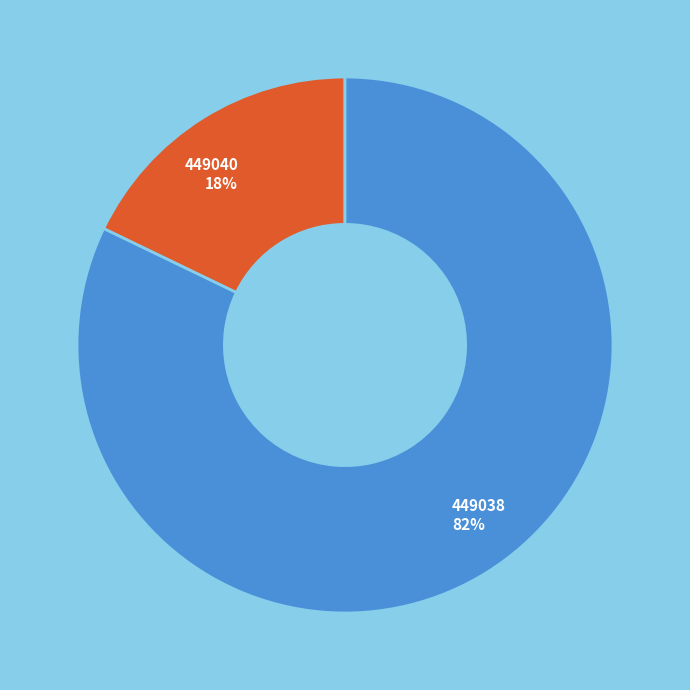

True or false: 449040 accounts for 18% of the total.

True